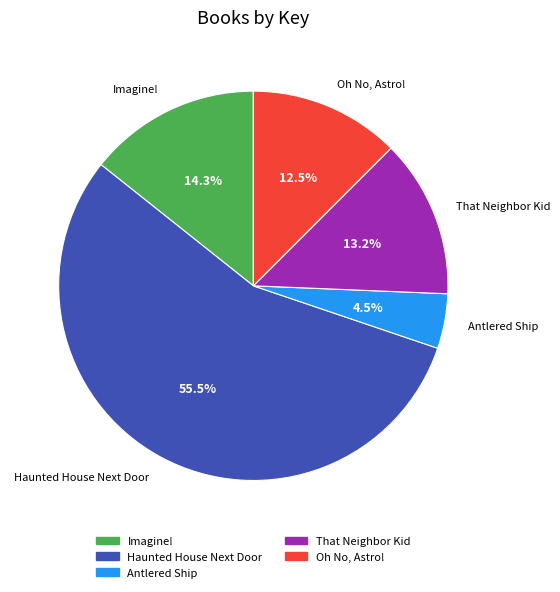

What percentage is the That Neighbor Kid slice, to the nearest percent?

13%